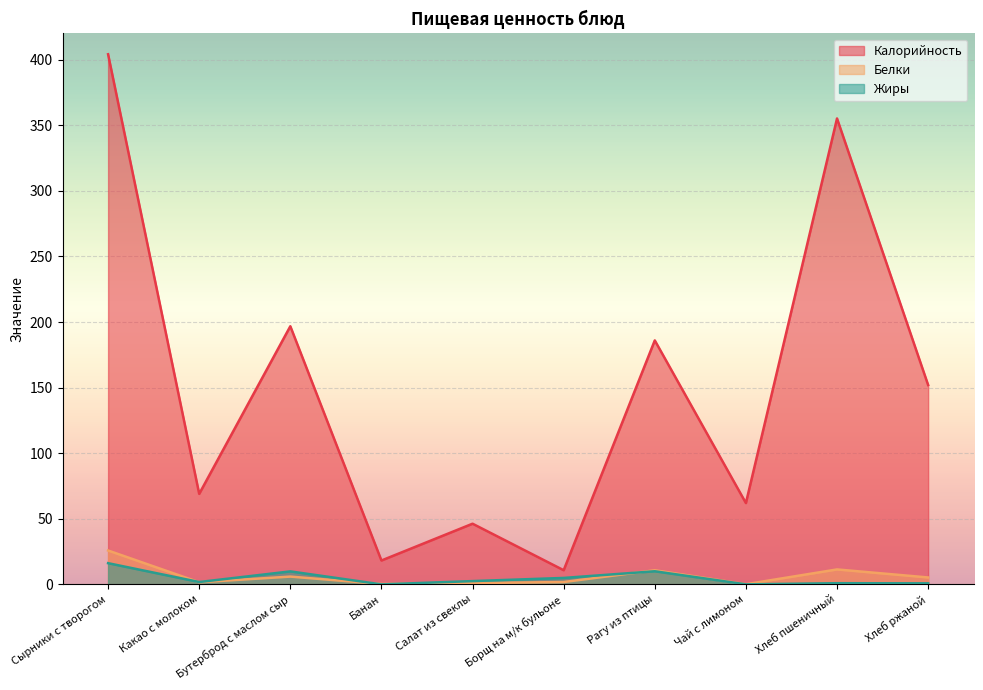

At which label does Белки reach its minimum?

Чай с лимоном